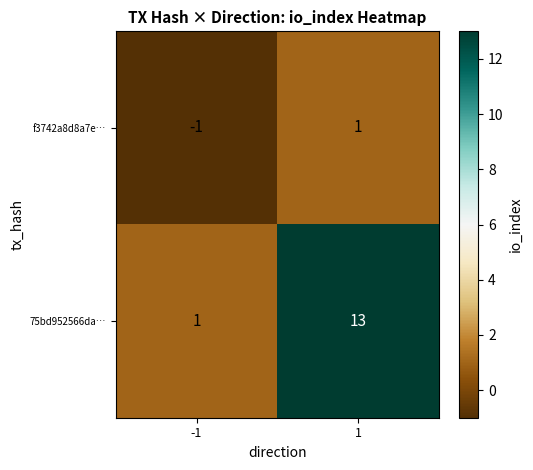

Between -1 and 1, which series saw the biggest shift?

75bd952566da…